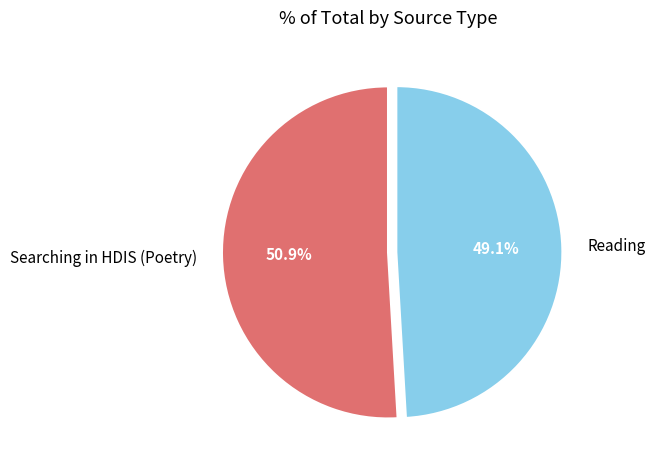

Does Reading account for over 50% of the chart?

No